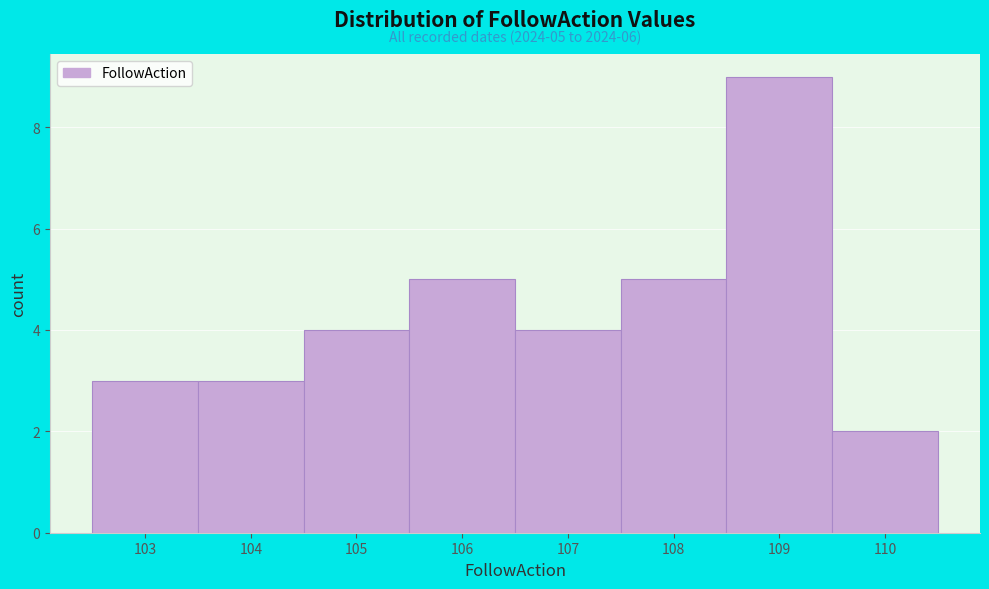

Which range on the x-axis has the tallest bar?

108.5 to 109.5